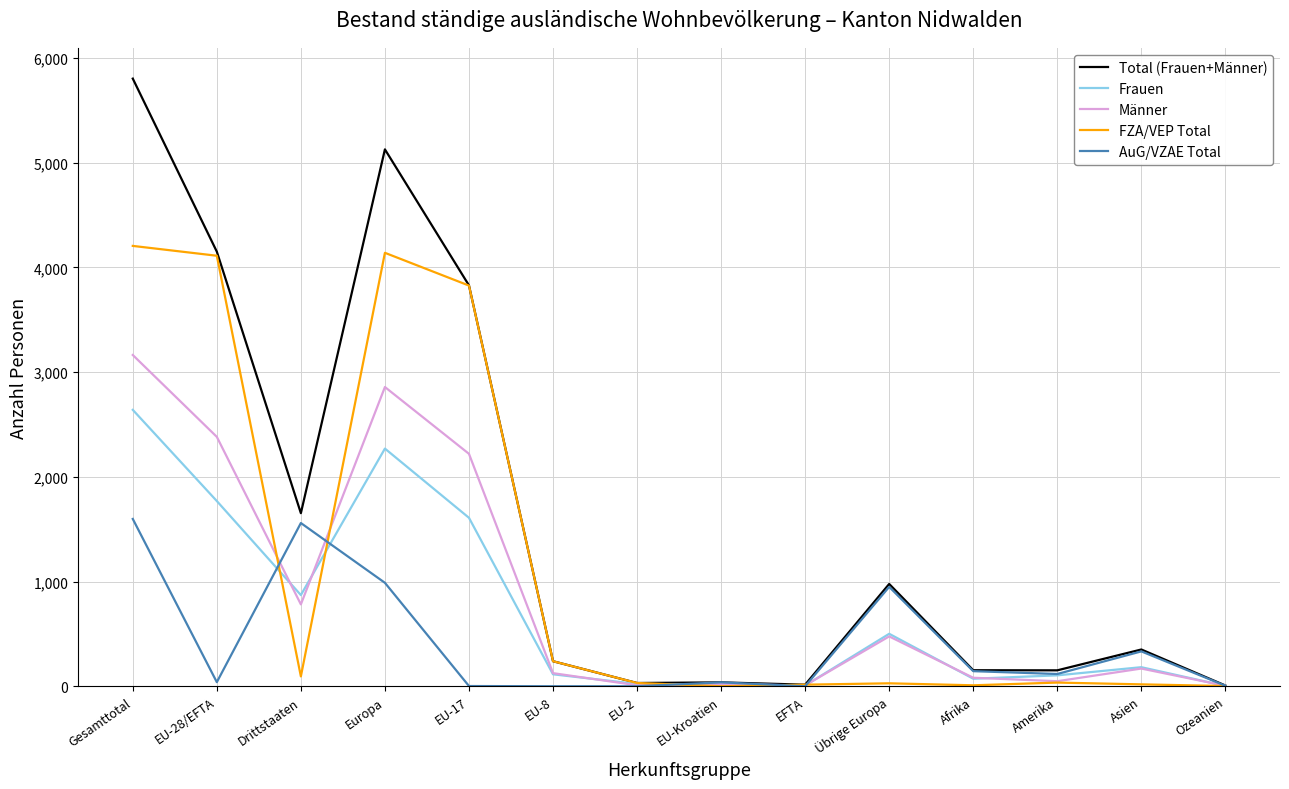

Where is the first local minimum for Frauen?

Drittstaaten